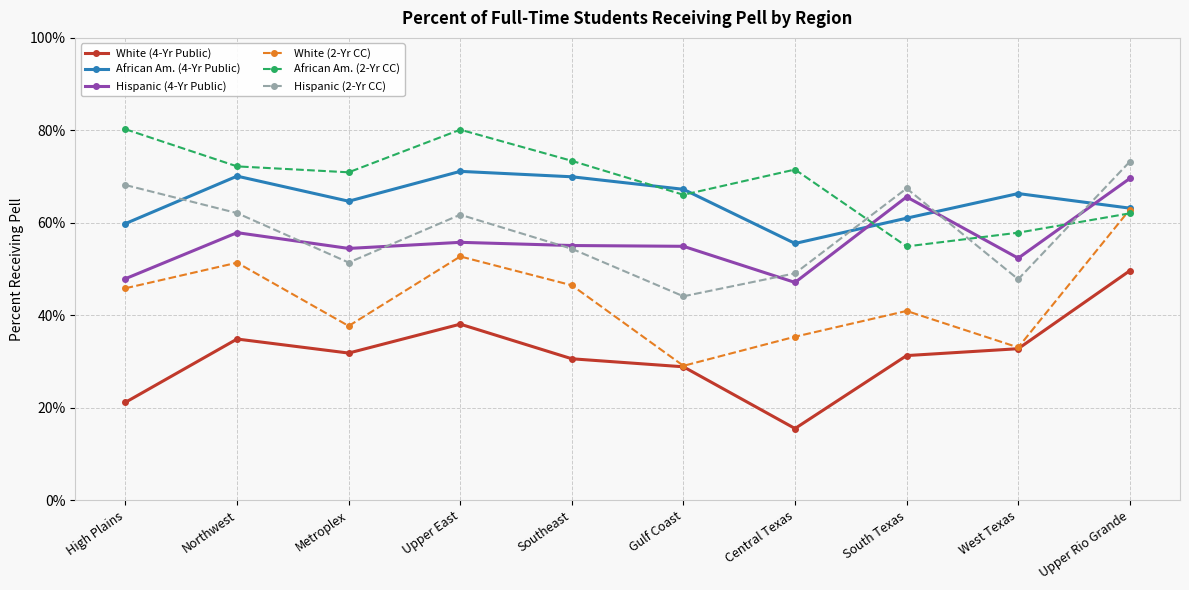

After their last crossing, which series has the higher values: African Am. (4-Yr Public) or African Am. (2-Yr CC)?

African Am. (4-Yr Public)